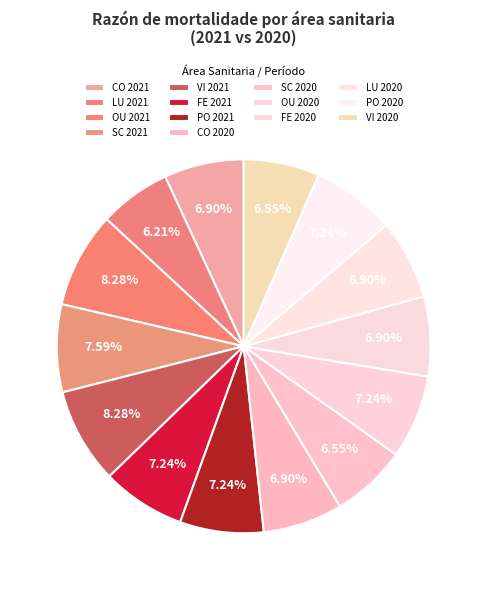

True or false: OU 2020 accounts for 7% of the total.

True